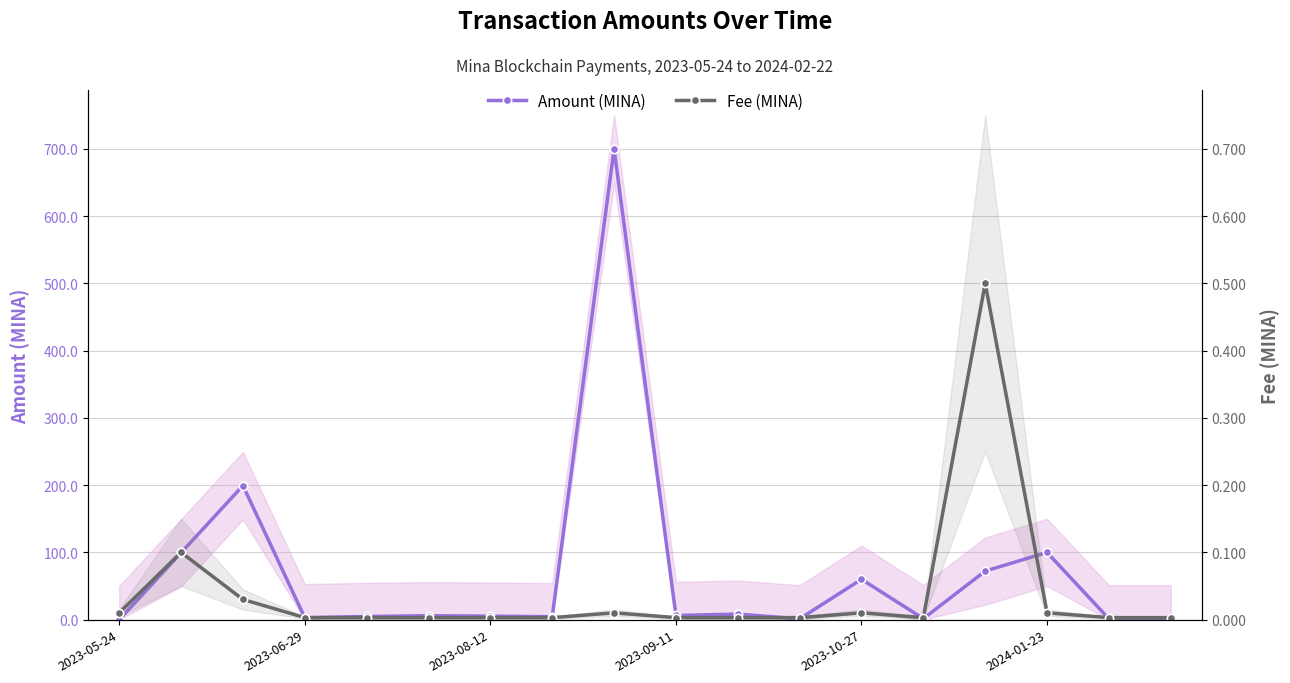

What is the greatest value displayed?

700.0